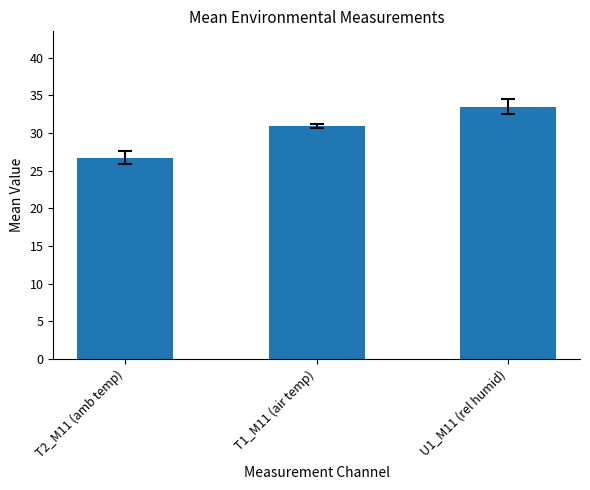

List the labels in order of value, largest first.

U1_M11 (rel humid), T1_M11 (air temp), T2_M11 (amb temp)